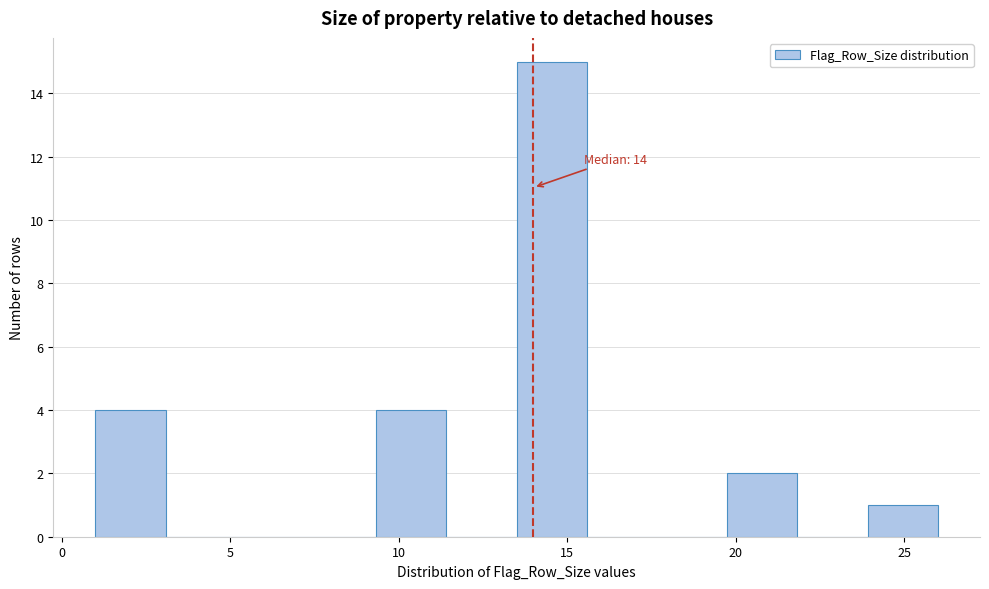

Which range on the x-axis has the tallest bar?

13.5 to 15.5